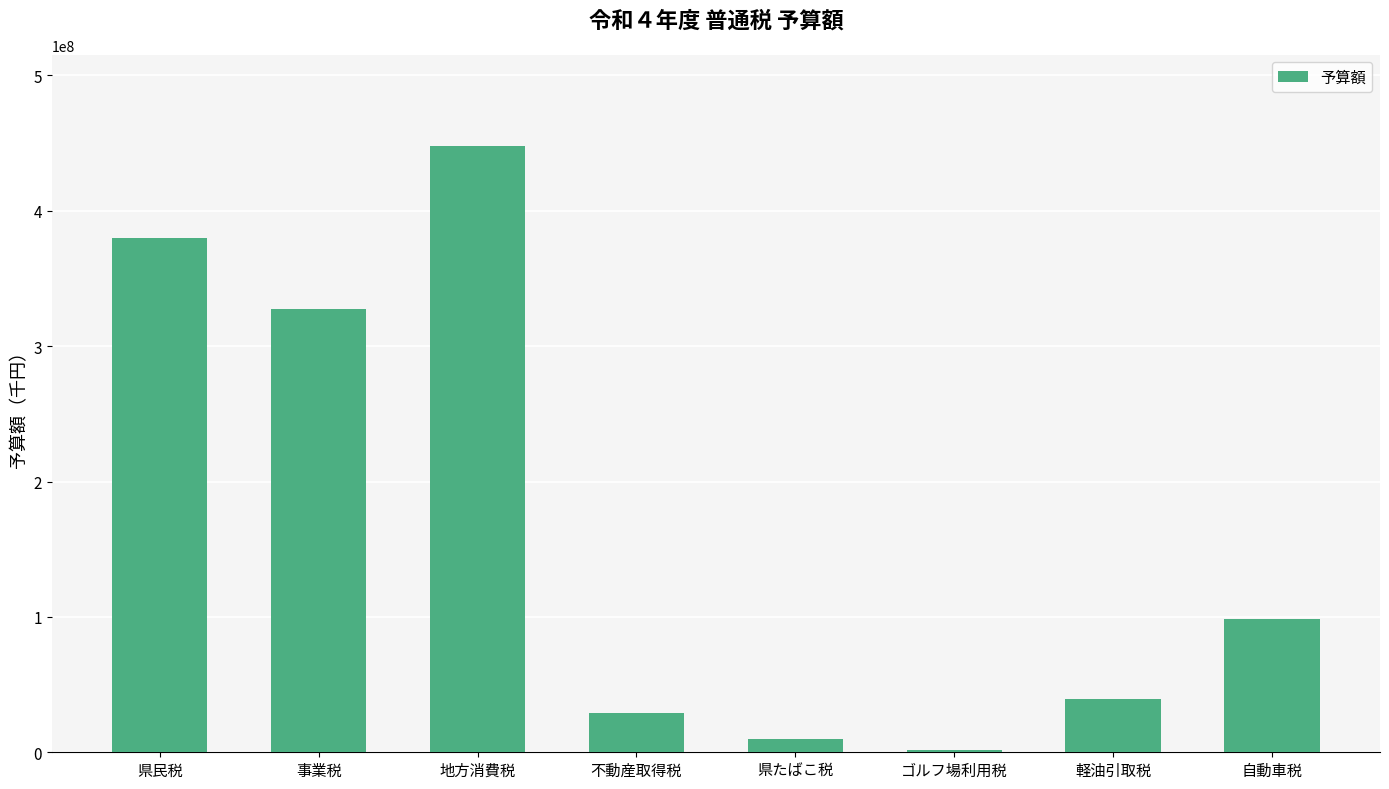

What is the difference between the maximum and minimum values?

446444344